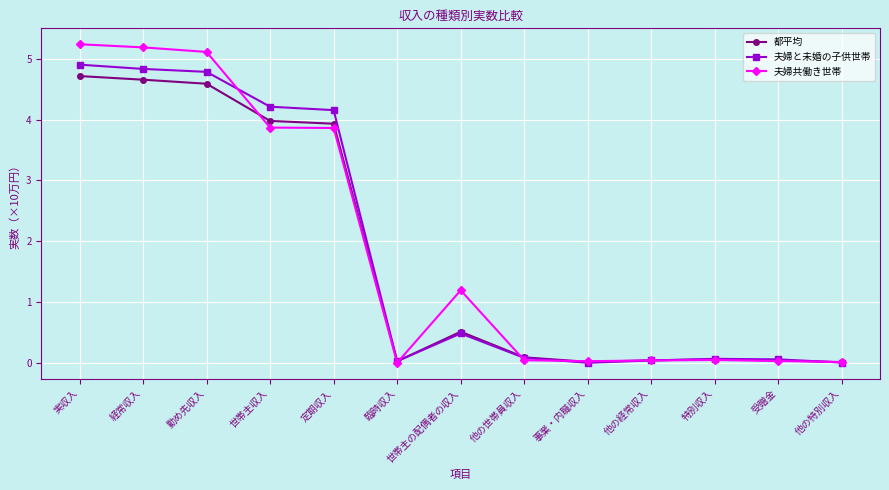

Which series has the widest spread of values?

夫婦共働き世帯